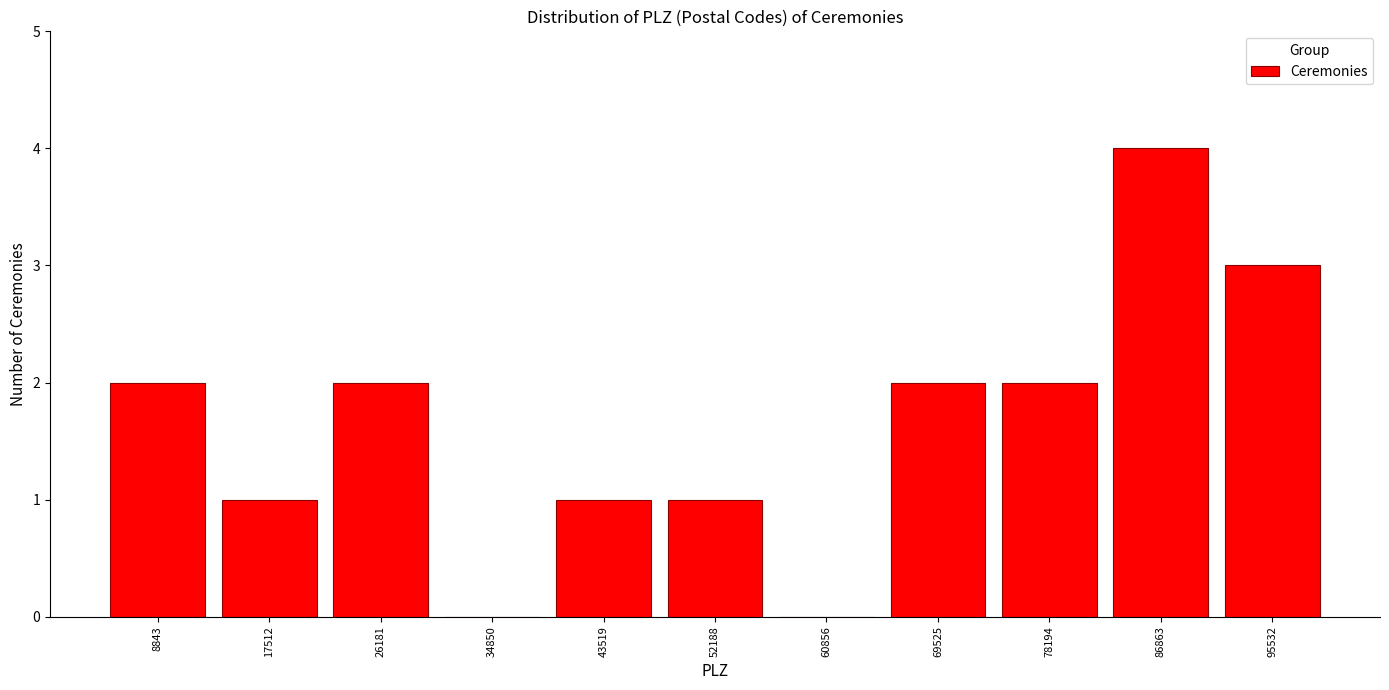

Reading left to right, list every bar in this chart as the range it spans on the x-axis followed by its height. Neither the bar edges nor the heights are printed on the chart, so give them approximately, as read against the axes.

5000 to 13000: 2
13000 to 22000: 1
22000 to 31000: 2
31000 to 39000: 0
39000 to 48000: 1
48000 to 57000: 1
57000 to 65000: 0
65000 to 74000: 2
74000 to 83000: 2
83000 to 91000: 4
91000 to 100000: 3